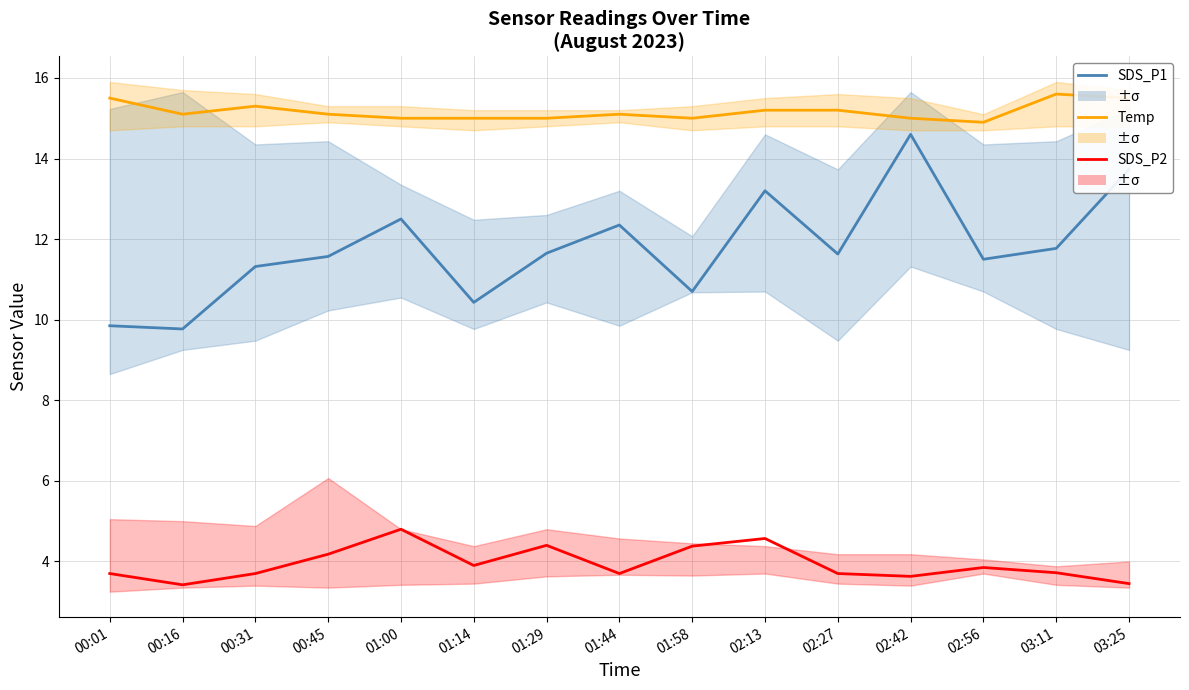

Reading left to right, transcribe all the data shown in this chart.

SDS_P1: 00:01=9.8	00:16=9.8	00:31=11.3	00:45=11.6	01:00=12.5	01:14=10.4	01:29=11.7	01:44=12.3	01:58=10.7	02:13=13.2	02:27=11.6	02:42=14.6	02:56=11.5	03:11=11.8	03:25=13.7
Temp: 00:01=15.5	00:16=15.1	00:31=15.3	00:45=15.1	01:00=15.0	01:14=15.0	01:29=15.0	01:44=15.1	01:58=15.0	02:13=15.2	02:27=15.2	02:42=15.0	02:56=14.9	03:11=15.6	03:25=15.5
SDS_P2: 00:01=3.7	00:16=3.4	00:31=3.7	00:45=4.2	01:00=4.8	01:14=3.9	01:29=4.4	01:44=3.7	01:58=4.4	02:13=4.6	02:27=3.7	02:42=3.6	02:56=3.9	03:11=3.7	03:25=3.5